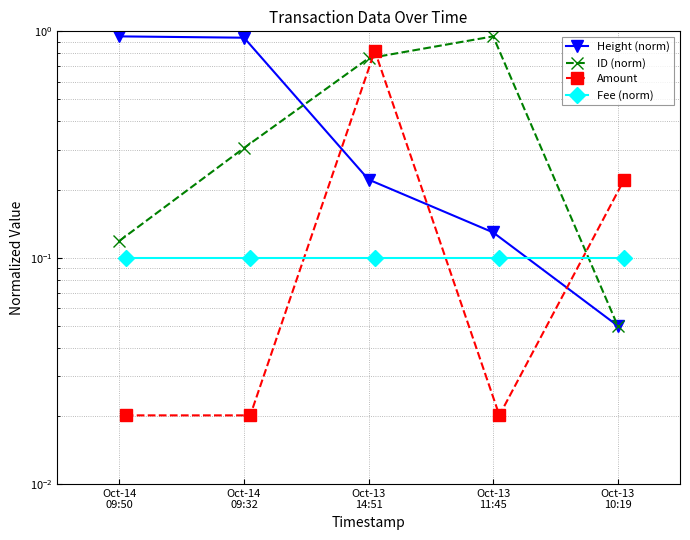

Which series has the largest total across all categories?

Height (norm)